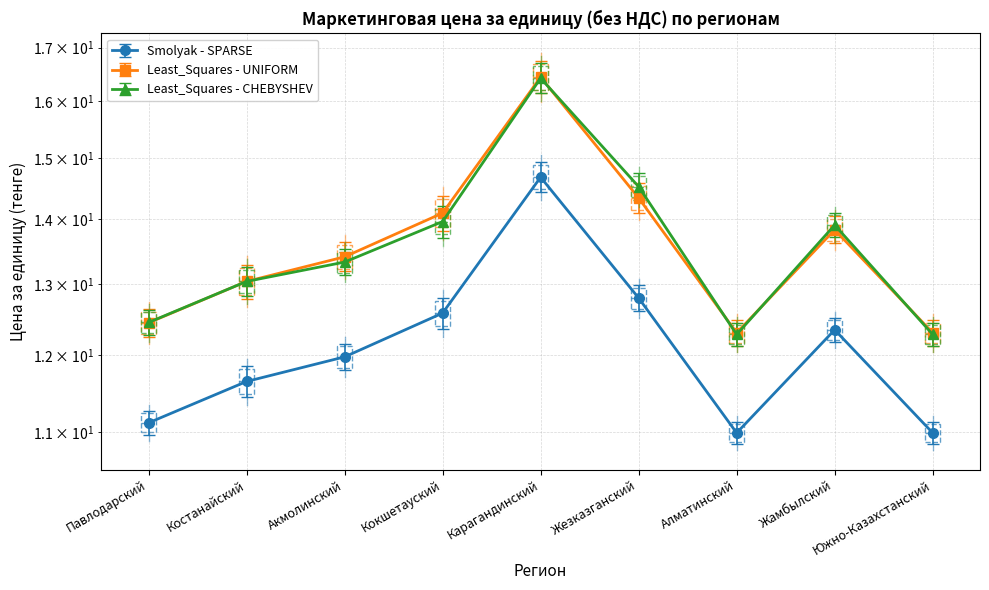

How many values in the Smolyak - SPARSE series are below 11?

2